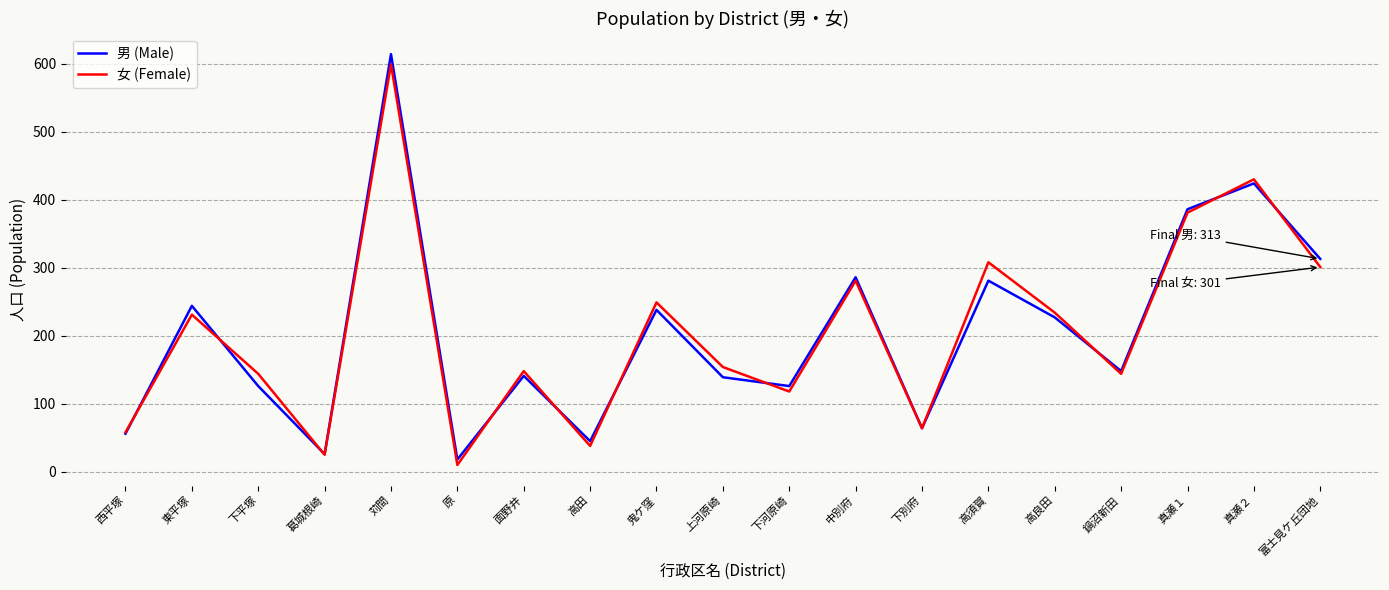

What is the total value across all series at 下別府?

128